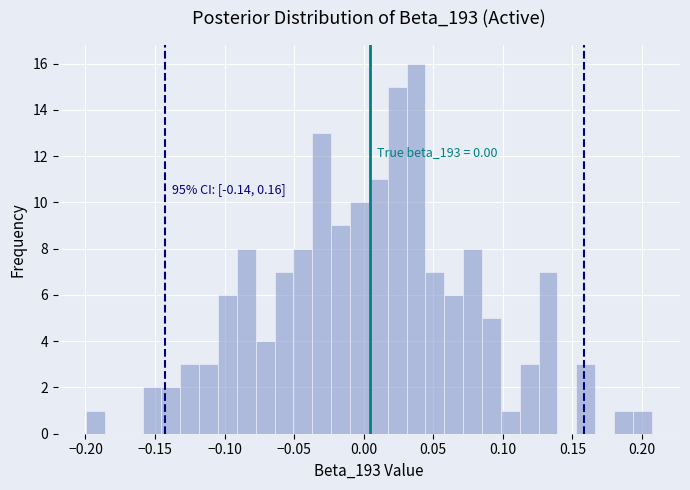

Around what value on the x-axis is the tallest bar? Give the approximate position of its centre, as read against the axis.

0.040